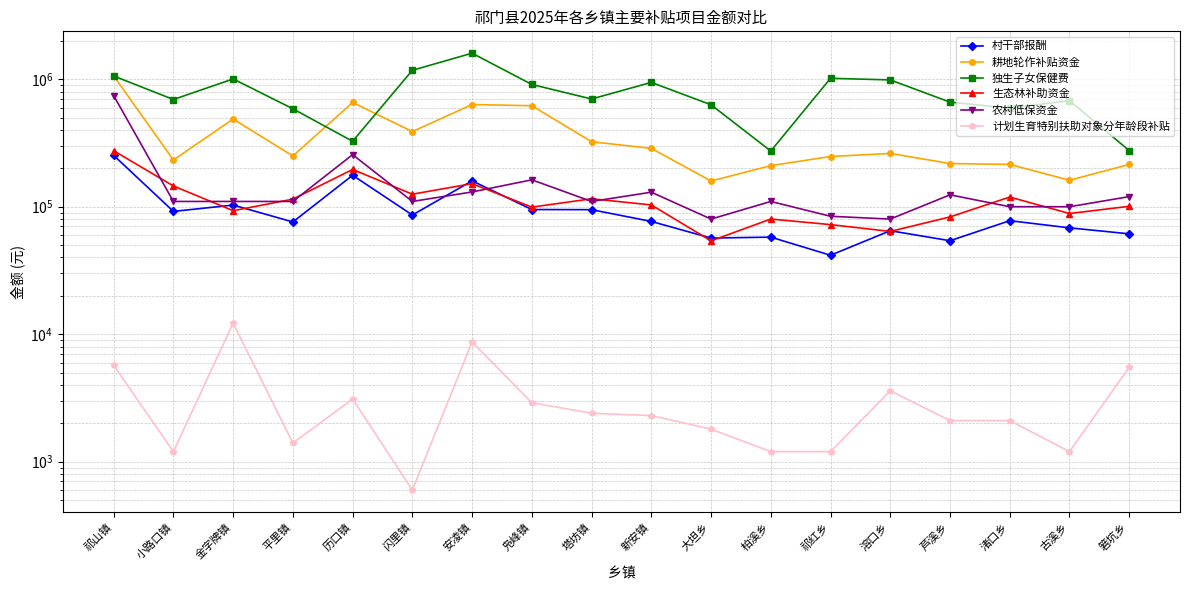

Reading left to right, extract all data points from this chart.

村干部报酬: 祁山镇=252863.0	小路口镇=91892.0	金字牌镇=103048.0	平里镇=75946.0	历口镇=176505.0	闪里镇=86094.0	安凌镇=159565.0	凫峰镇=95061.0	塔坊镇=94805.0	新安镇=76674.0	大坦乡=56776.0	柏溪乡=57745.0	祁红乡=41629.0	溶口乡=64844.0	芦溪乡=54105.0	渚口乡=77708.0	古溪乡=68295.0	箬坑乡=61294.0
耕地轮作补贴资金: 祁山镇=1064400.0	小路口镇=232320.0	金字牌镇=487680.0	平里镇=250080.0	历口镇=657120.0	闪里镇=388560.0	安凌镇=633600.0	凫峰镇=619440.0	塔坊镇=323520.0	新安镇=286800.0	大坦乡=159120.0	柏溪乡=210000.0	祁红乡=247680.0	溶口乡=261840.0	芦溪乡=218160.0	渚口乡=214800.0	古溪乡=161280.0	箬坑乡=214560.0
独生子女保健费: 祁山镇=1060715.5	小路口镇=693365.4	金字牌镇=1005761.1	平里镇=586447.0	历口镇=326150.7	闪里镇=1175219.5	安凌镇=1601122.4	凫峰镇=909898.1	塔坊镇=699825.7	新安镇=944460.0	大坦乡=630493.4	柏溪乡=273397.4	祁红乡=1017118.2	溶口乡=987907.7	芦溪乡=661256.8	渚口乡=594320.4	古溪乡=679623.8	箬坑乡=275592.3
生态林补助资金: 祁山镇=274856.0	小路口镇=145512.0	金字牌镇=93060.0	平里镇=114680.0	历口镇=195990.0	闪里镇=125396.0	安凌镇=151716.0	凫峰镇=99264.0	塔坊镇=115432.0	新安镇=103306.0	大坦乡=53956.0	柏溪乡=80088.0	祁红乡=72380.0	溶口乡=64014.0	芦溪乡=83190.0	渚口乡=119098.0	古溪乡=88454.0	箬坑乡=100768.0
农村低保资金: 祁山镇=744284.0	小路口镇=110000.0	金字牌镇=110000.0	平里镇=110000.0	历口镇=256119.0	闪里镇=110000.0	安凌镇=130580.0	凫峰镇=162600.0	塔坊镇=110000.0	新安镇=130000.0	大坦乡=80000.0	柏溪乡=110000.0	祁红乡=84165.0	溶口乡=80000.0	芦溪乡=124000.0	渚口乡=100000.0	古溪乡=100000.0	箬坑乡=120000.0
计划生育特别扶助对象分年龄段补贴: 祁山镇=5700.0	小路口镇=1200.0	金字牌镇=12200.0	平里镇=1400.0	历口镇=3100.0	闪里镇=600.0	安凌镇=8700.0	凫峰镇=2900.0	塔坊镇=2400.0	新安镇=2300.0	大坦乡=1800.0	柏溪乡=1200.0	祁红乡=1200.0	溶口乡=3600.0	芦溪乡=2100.0	渚口乡=2100.0	古溪乡=1200.0	箬坑乡=5500.0